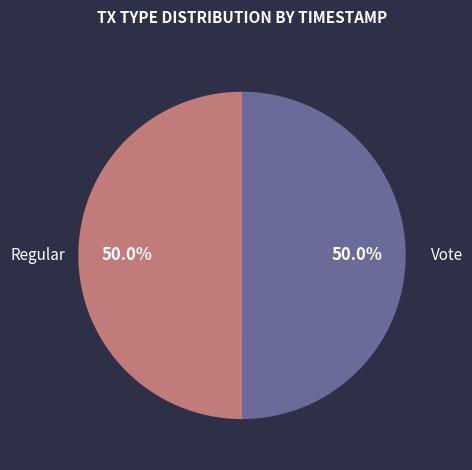

Count the number of slices in the pie.

2